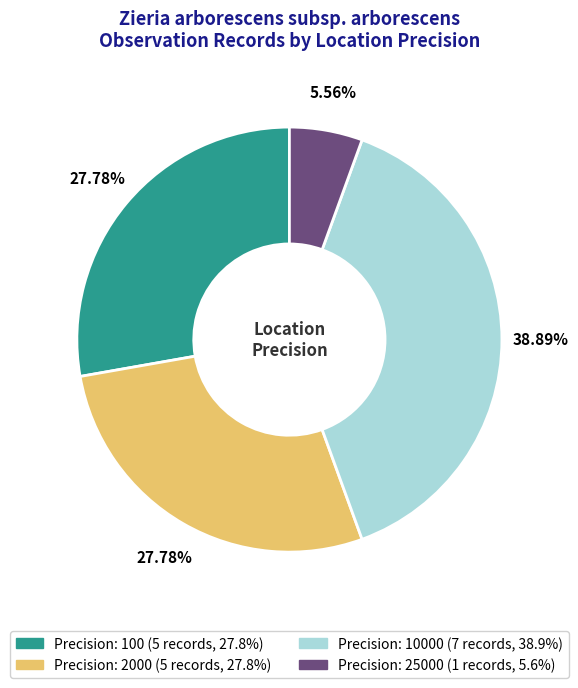

Does any single category account for the majority?

No